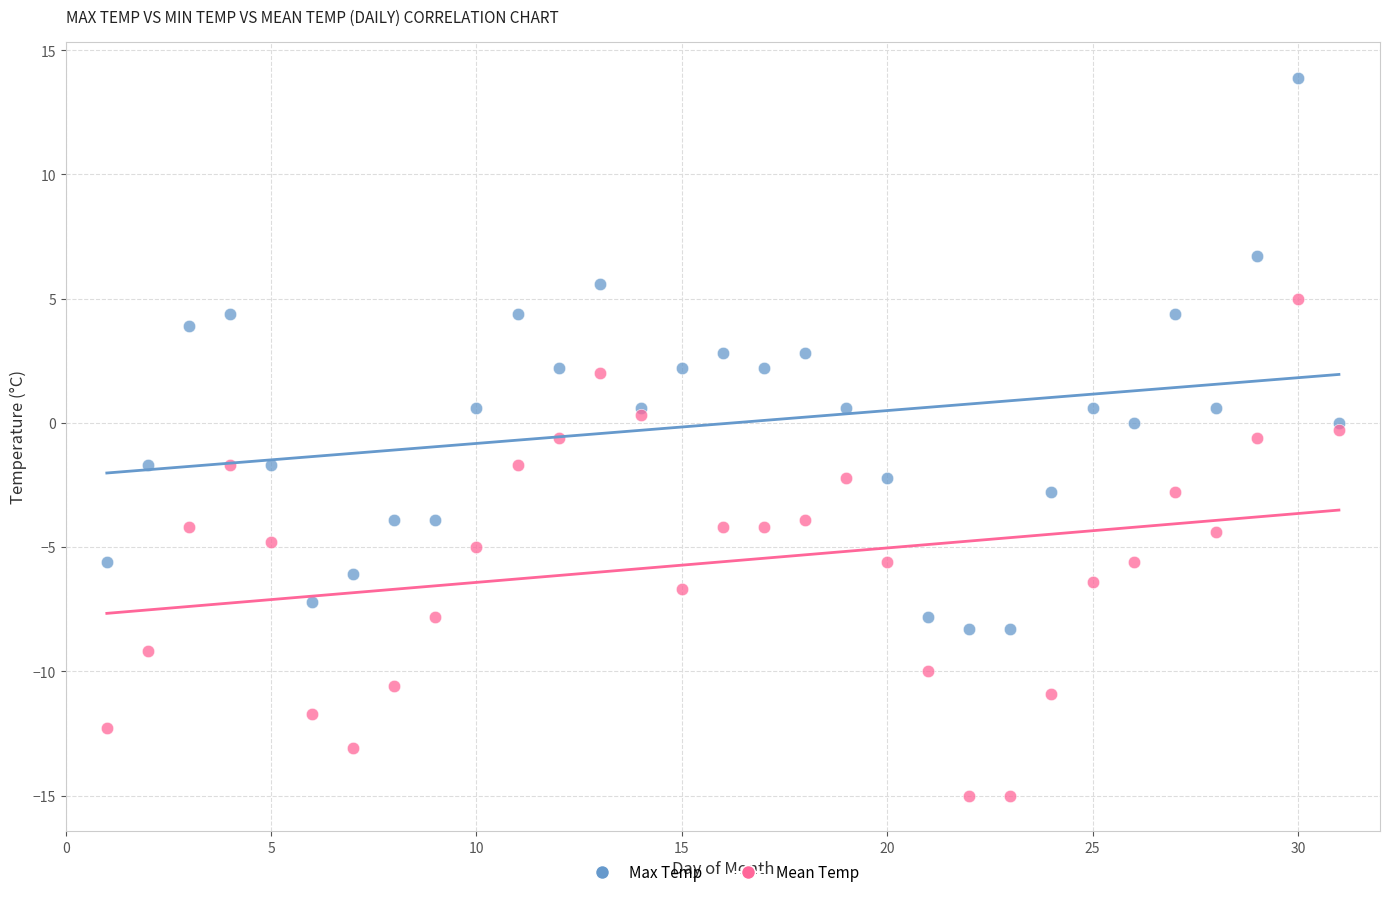

Which series contains the lowest Y value?

Mean Temp